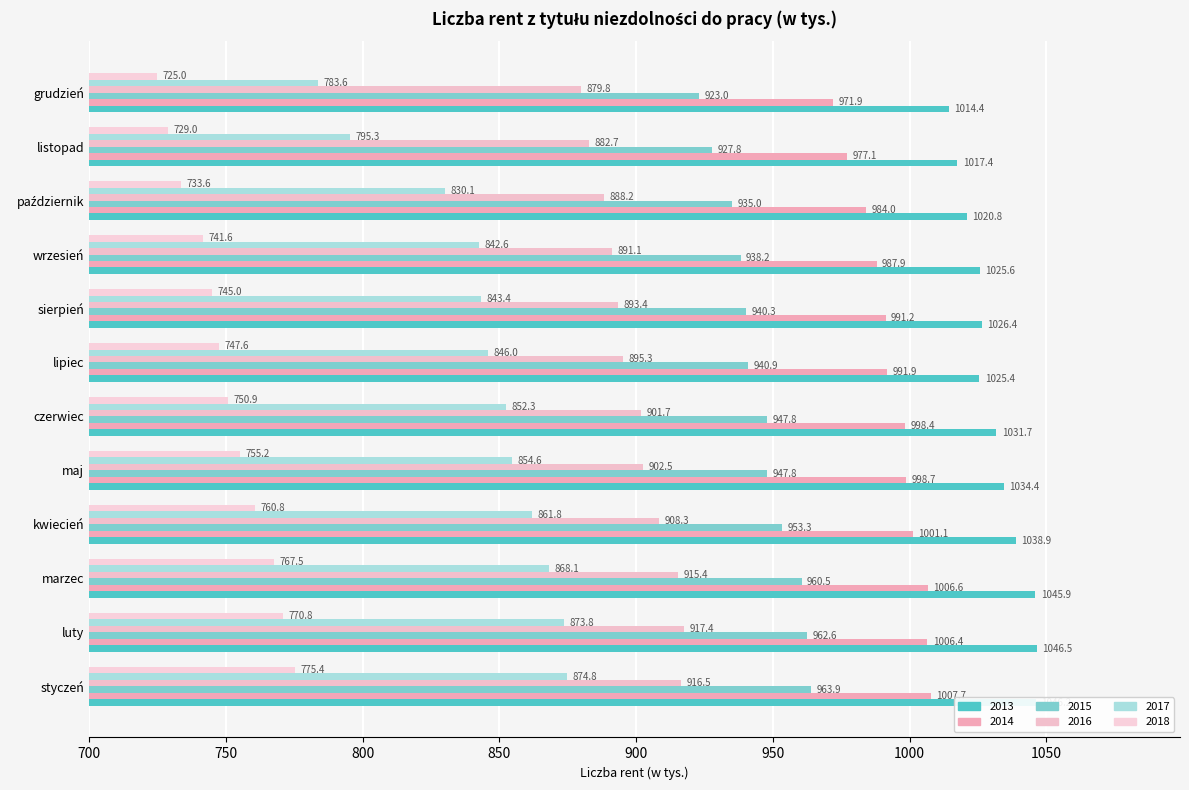

Which series has the largest total across all categories?

2013